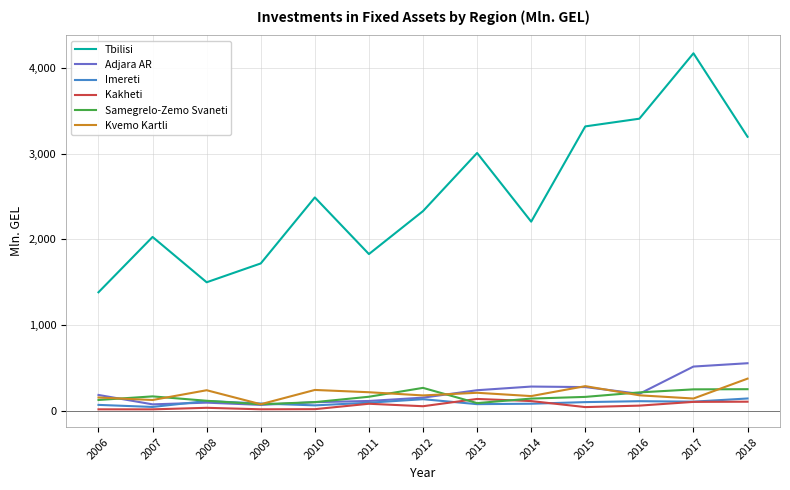

Between 2007 and 2010, which series saw the biggest shift?

Tbilisi